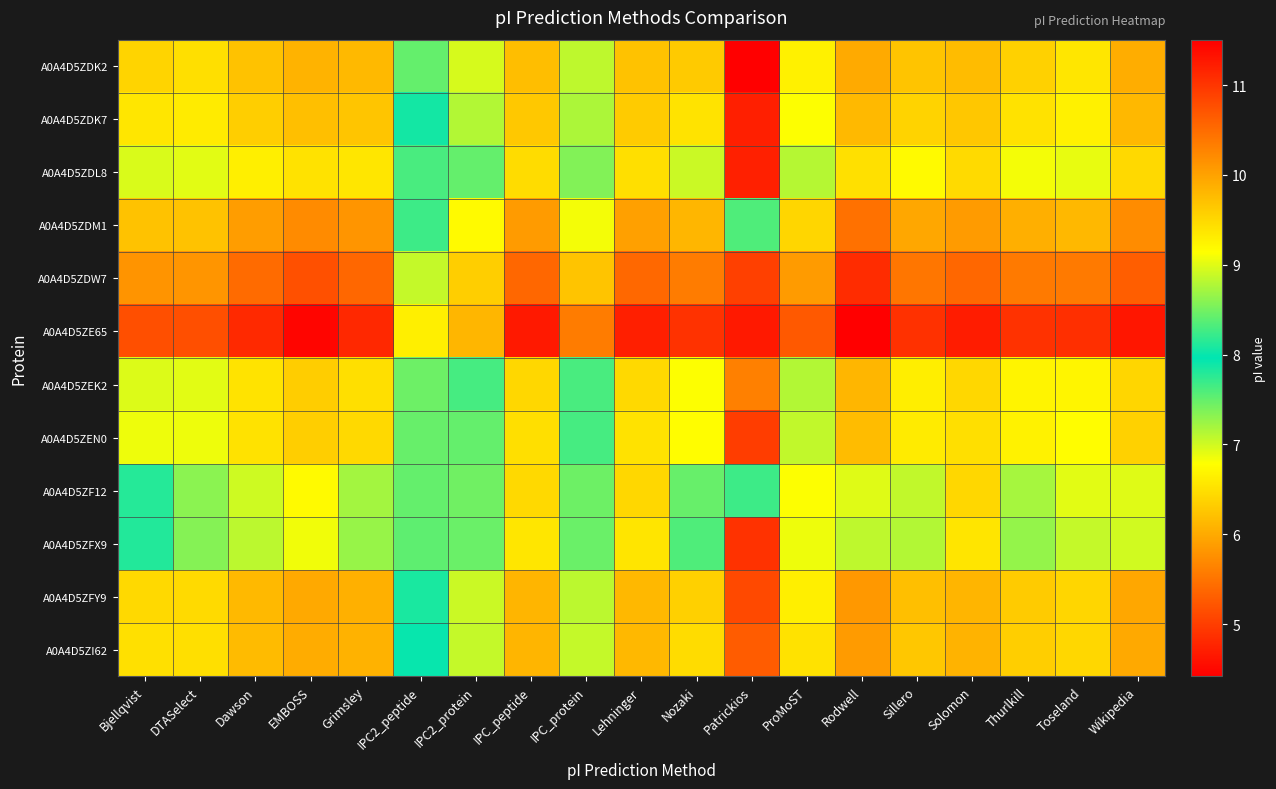

Which has a higher value, Nozaki or Toseland?

Nozaki